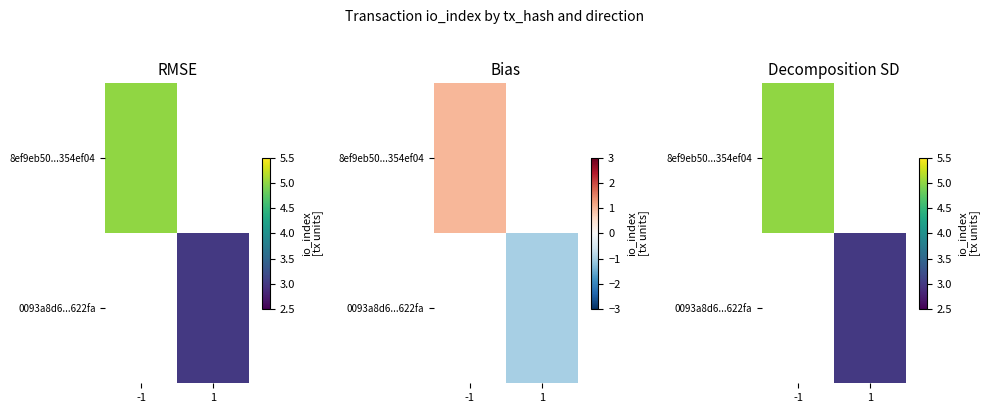

What is the greatest value displayed?

5.0